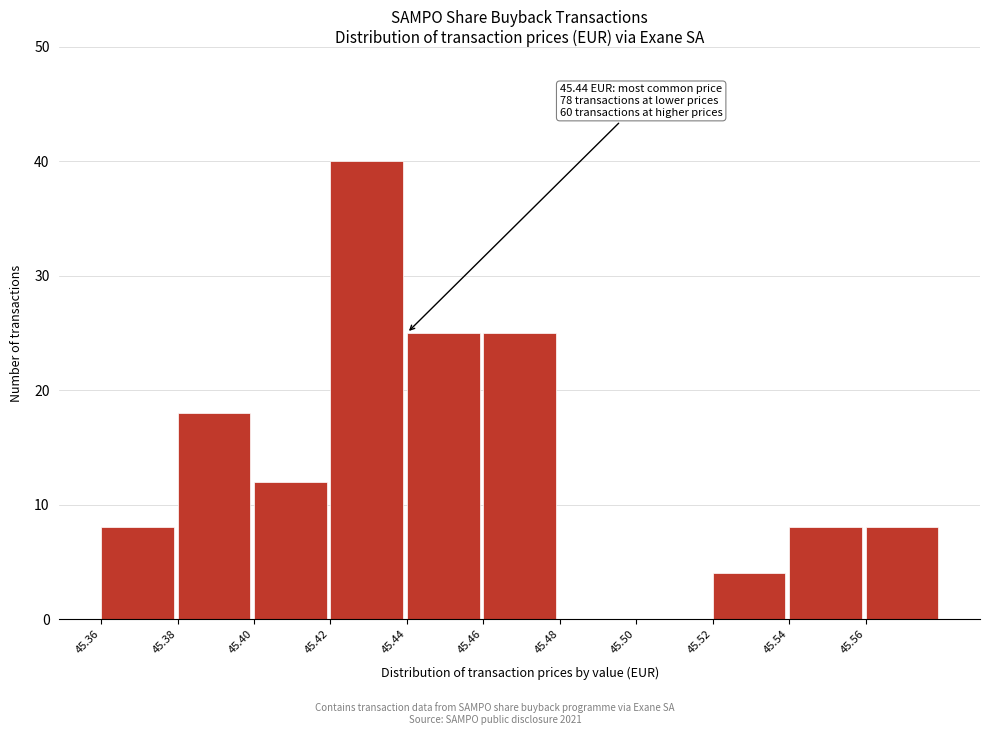

Over which range of the x-axis is the bar tallest?

45.42 to 45.44